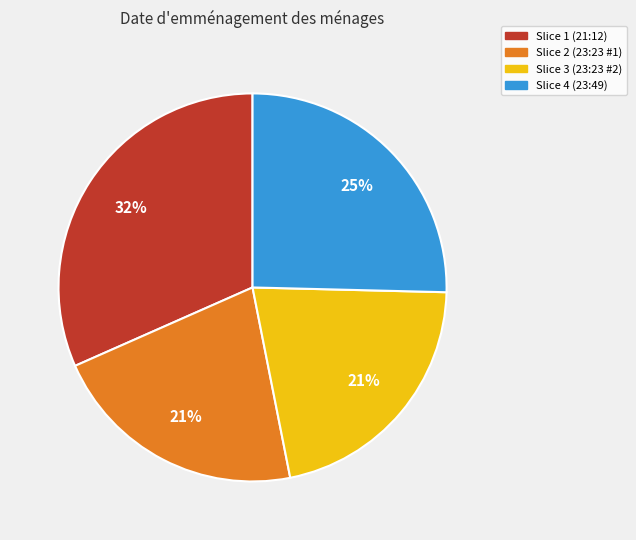

Does any single category account for the majority?

No